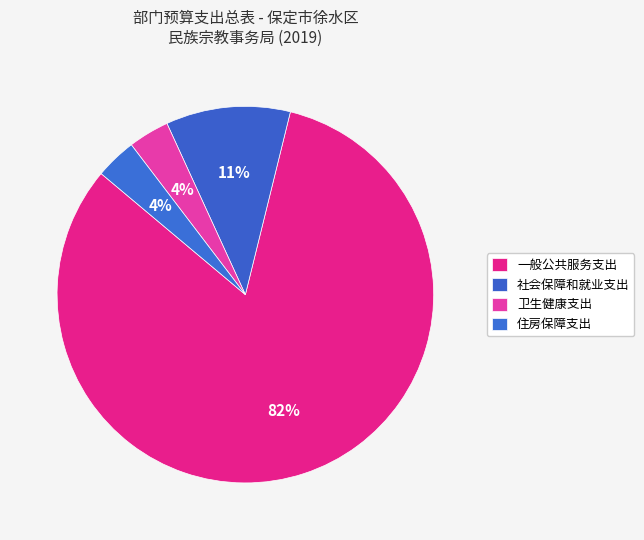

How many slices are in this pie chart?

4